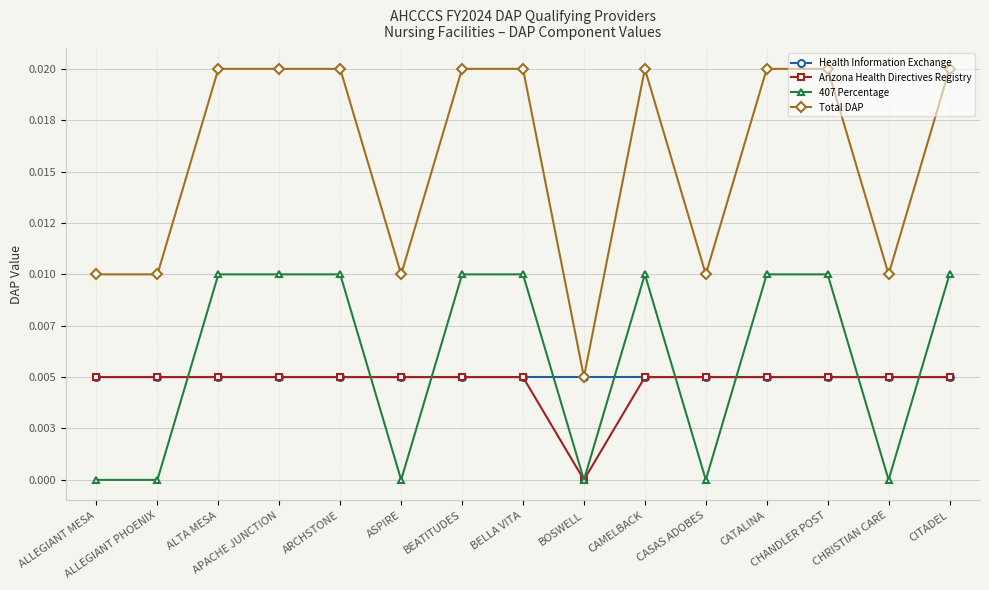

Is this an area chart (filled region under the line)?

No